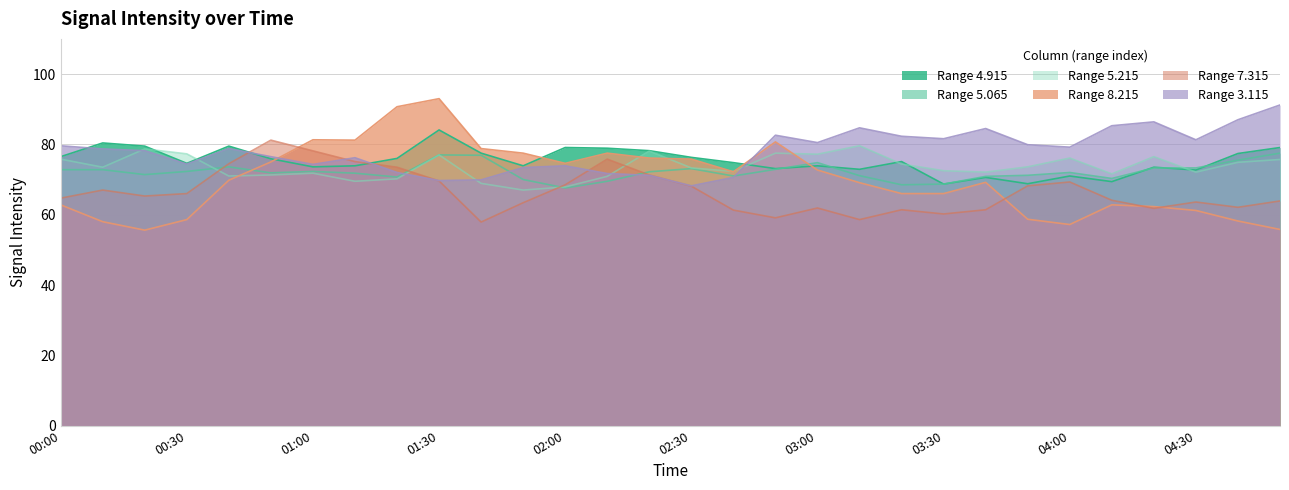

Reading left to right, extract all data points from this chart.

4.915: 76.5	80.4	79.5	74.6	79.5	75.9	73.6	73.9	76.0	84.1	77.5	73.9	79.1	78.9	78.2	76.3	74.8	73.1	73.9	72.9	75.1	68.7	70.6	68.8	71.0	69.4	73.5	72.7	77.4	79.1
5.215: 75.8	73.5	78.7	77.3	71.0	71.3	71.8	69.5	70.2	77.0	68.9	67.0	67.9	70.9	78.1	73.3	72.3	77.5	77.2	79.6	74.4	72.5	72.1	73.6	76.1	71.6	76.5	72.1	74.9	75.7
8.215: 62.8	58.0	55.6	58.6	69.8	75.0	81.3	81.2	90.7	93.0	78.8	77.5	74.6	77.5	76.1	75.8	72.2	80.7	72.7	69.1	66.0	66.0	69.2	58.7	57.2	62.8	62.3	61.2	58.2	55.8
3.115: 79.6	78.7	78.2	74.4	78.8	76.5	74.3	76.2	72.0	69.7	69.9	73.4	73.9	71.7	71.2	68.2	70.6	82.6	80.5	84.7	82.3	81.6	84.5	79.9	79.2	85.3	86.4	81.3	87.0	91.2